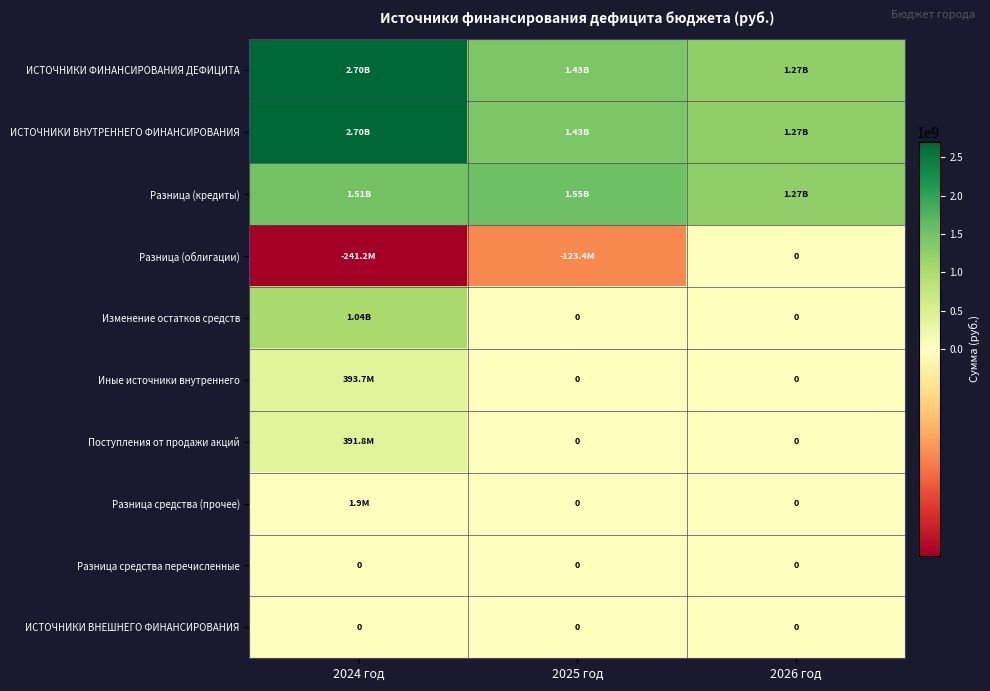

At which category is the sum across all series the highest?

2024 год